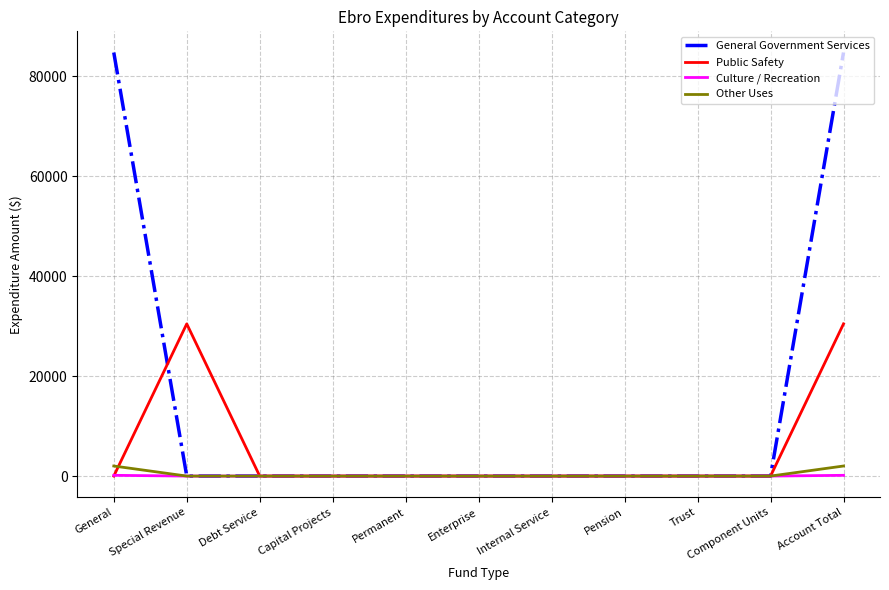

What is the difference between the maximum and minimum values in the Culture / Recreation series?

150